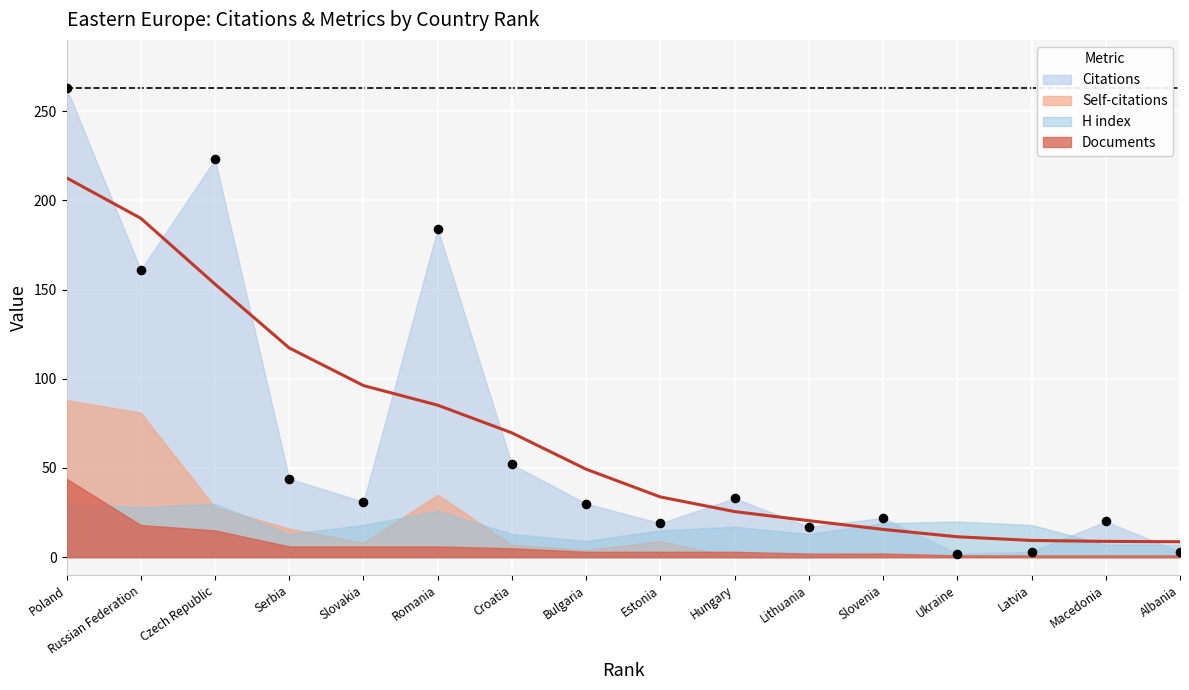

Which series contains the highest Y value?

Citations